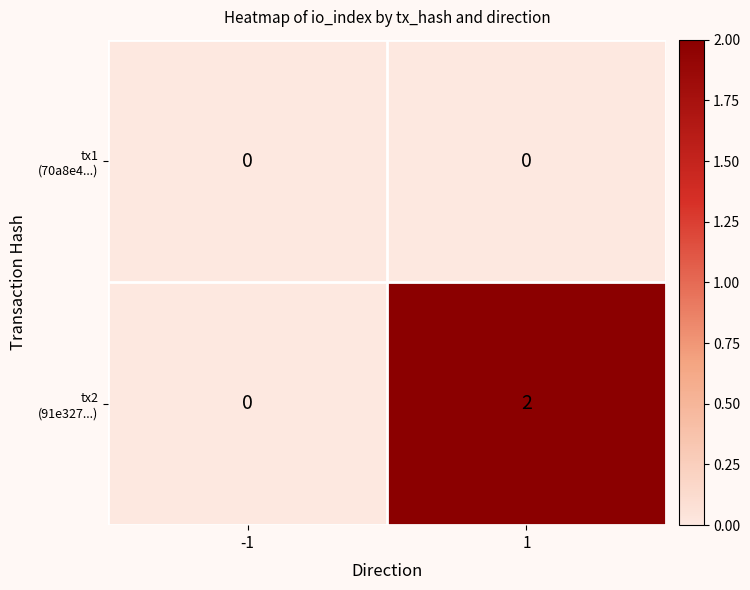

How many series are shown in this chart?

2